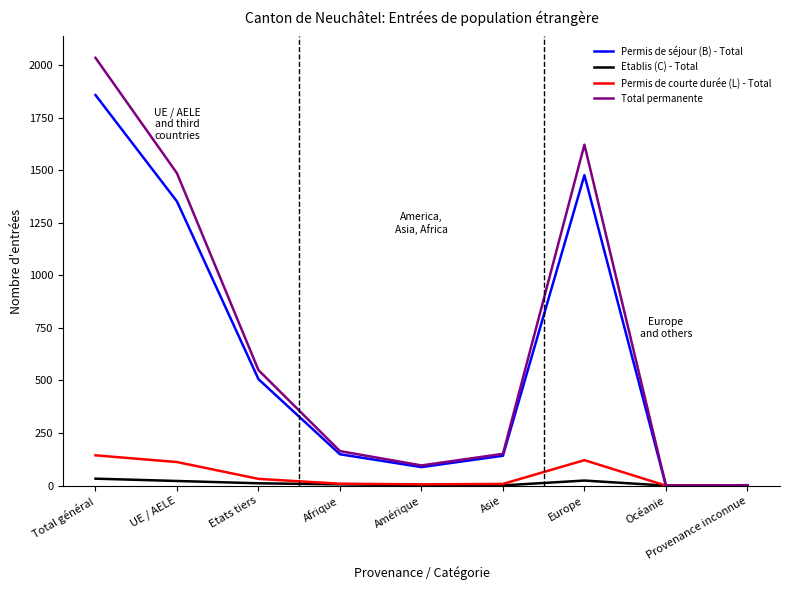

Which series has the widest spread of values?

Total permanente